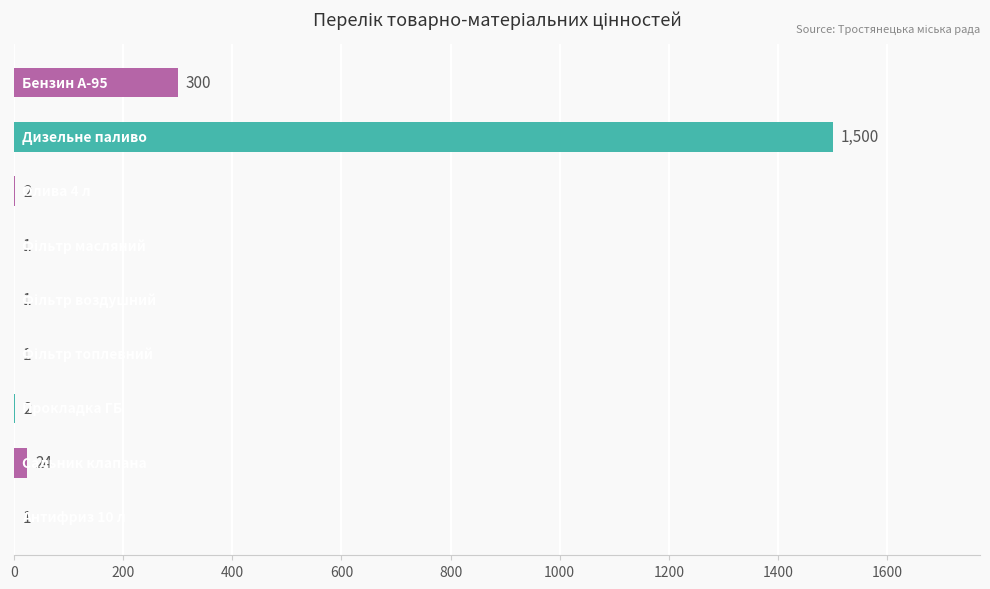

What is the greatest value displayed?

1500